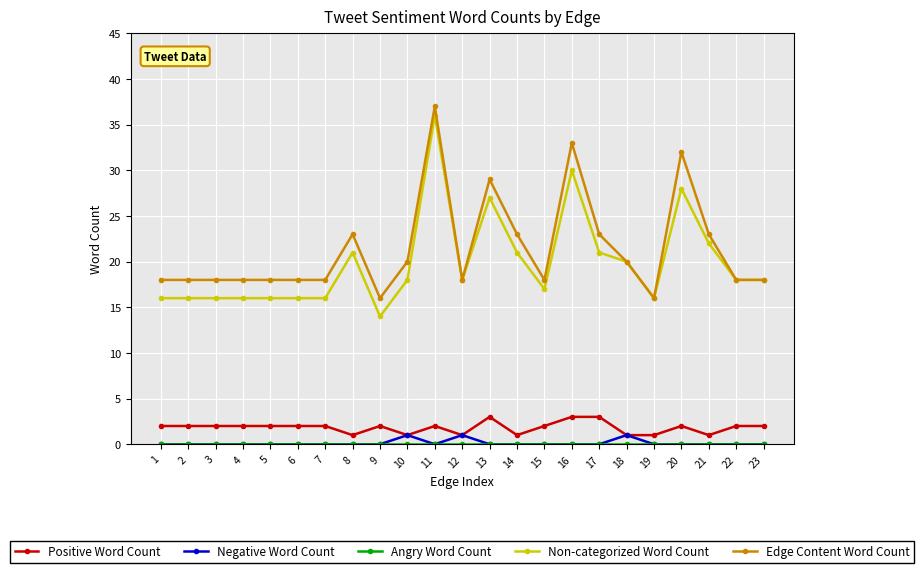

What is the minimum value for Edge Content Word Count?

16